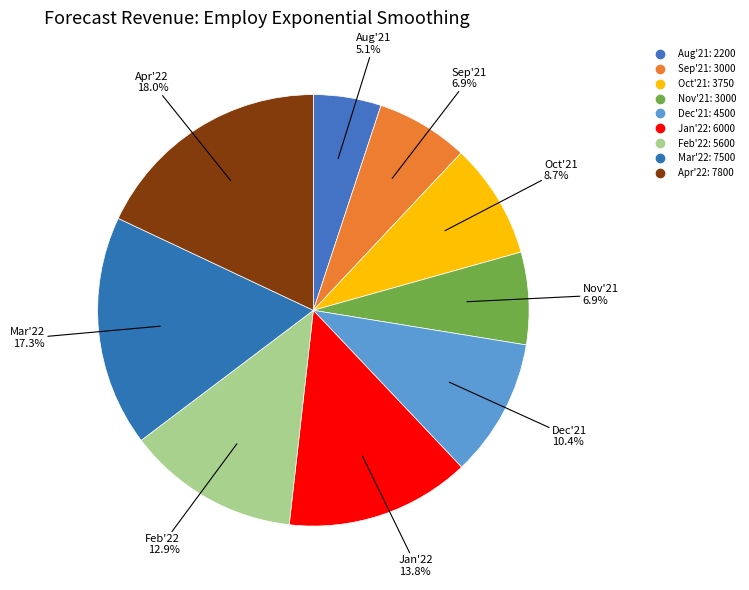

What is the change in value from Oct'21 to Dec'21?

+750